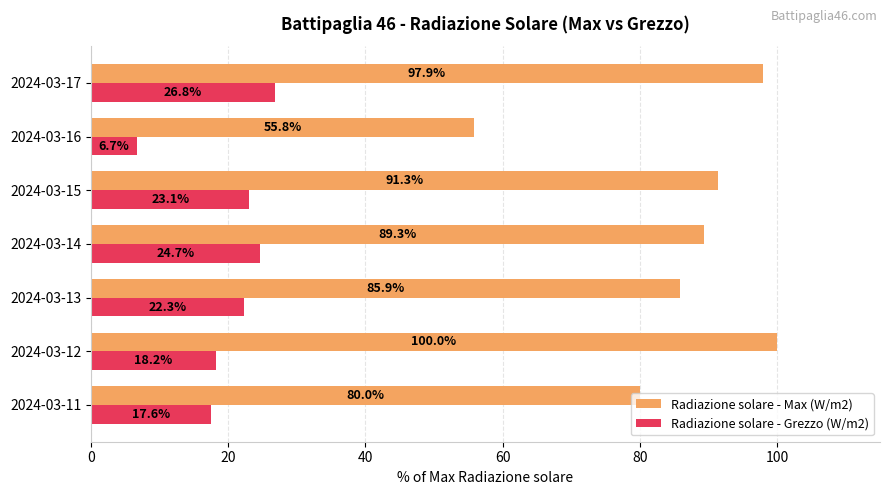

Which series has the largest range (max minus min)?

Radiazione solare - Max (W/m2)